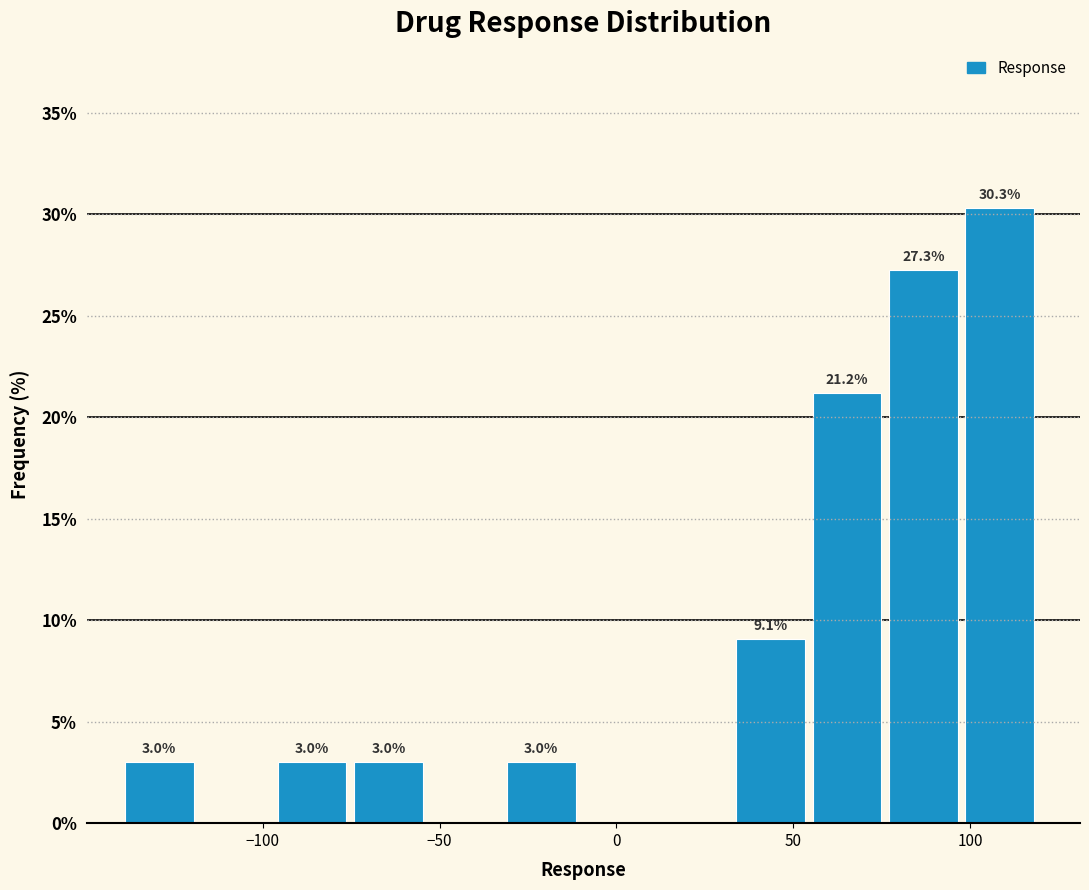

Over which range of the x-axis is the bar tallest?

100 to 120